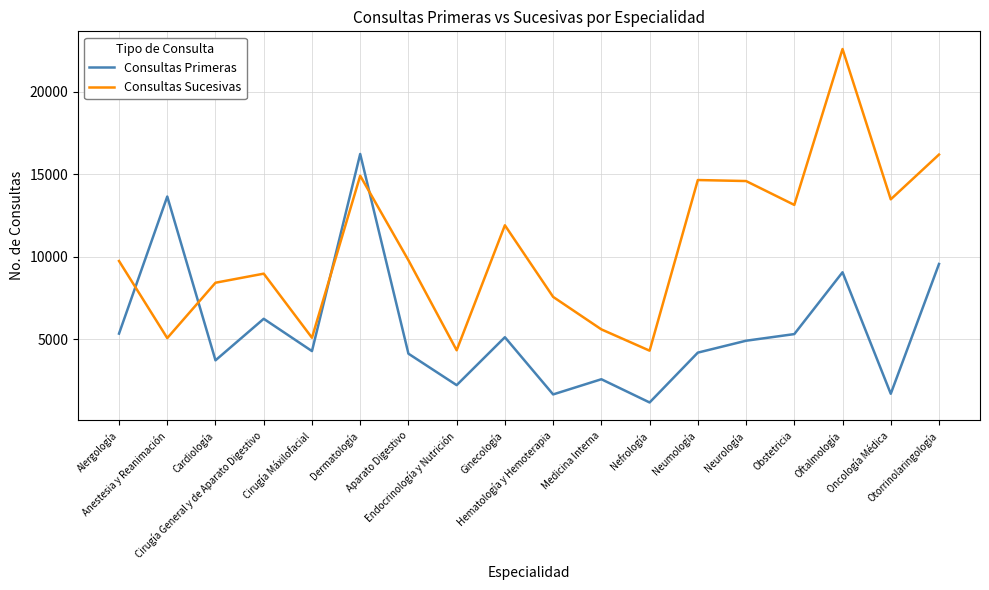

What is the total value across all series at Aparato Digestivo?

13901